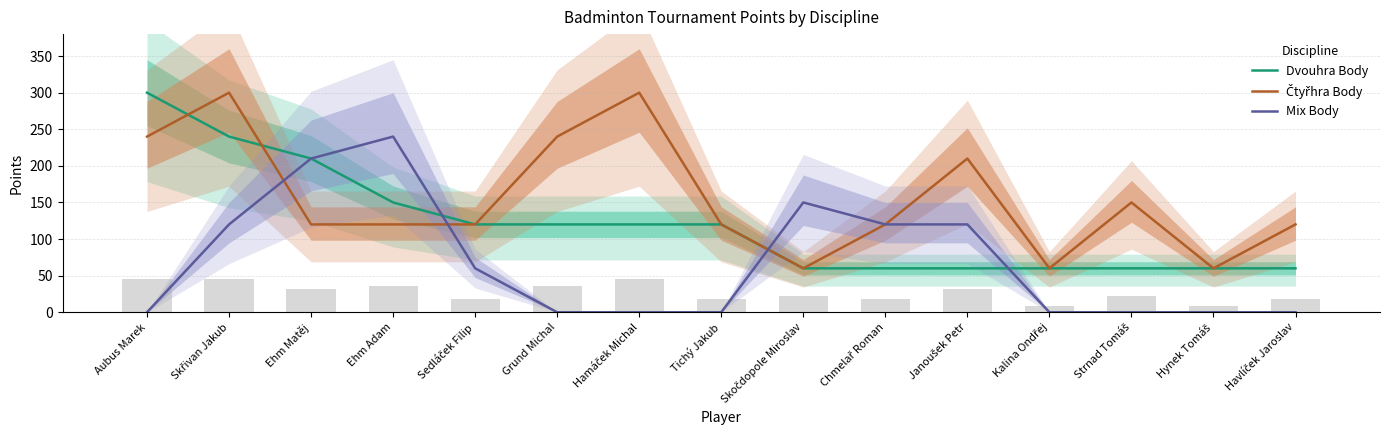

What value does the Čtyřhra Body series have at Chmelař Roman, to the nearest 5?

120